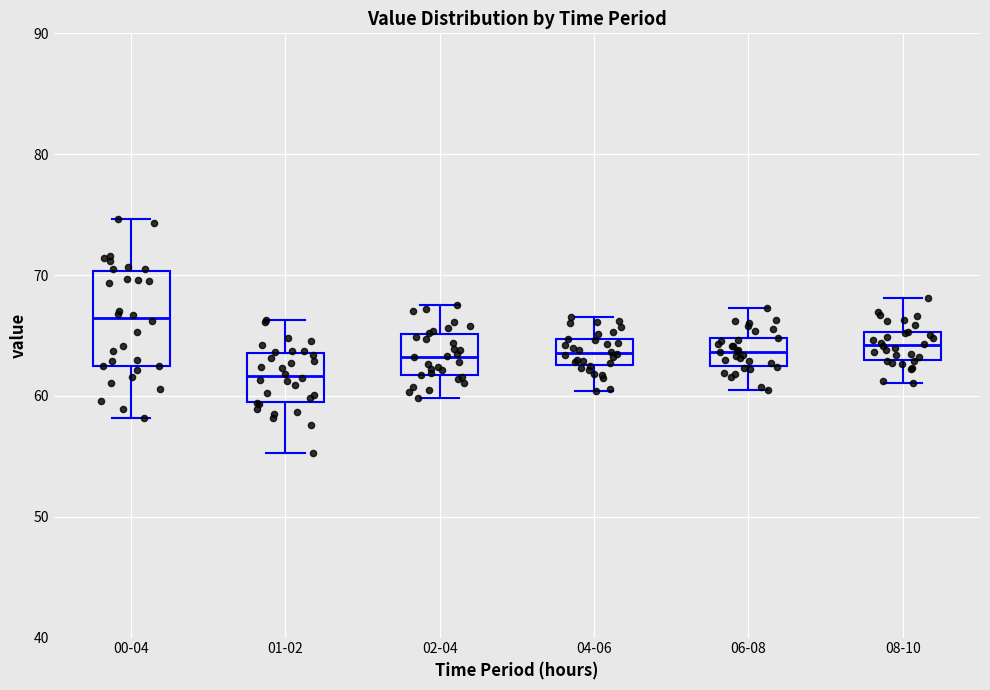

Which box is the tallest, from its lower edge to its upper edge?

00-04